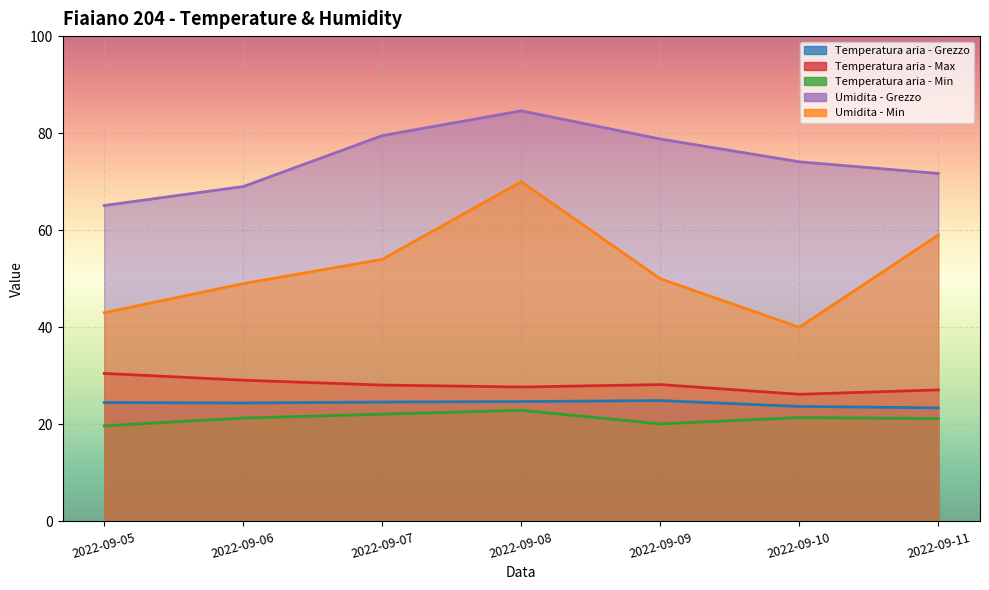

Reading left to right, extract all data points from this chart.

Temperatura aria - Grezzo: 24.5	24.4	24.6	24.7	24.9	23.7	23.4
Temperatura aria - Max: 30.5	29.1	28.1	27.7	28.2	26.2	27.1
Temperatura aria - Min: 19.7	21.3	22.1	22.9	20.1	21.4	21.2
Umidita - Grezzo: 65.1	69.0	79.5	84.6	78.8	74.1	71.7
Umidita - Min: 43.0	49.0	54.0	70.0	50.0	40.0	59.0